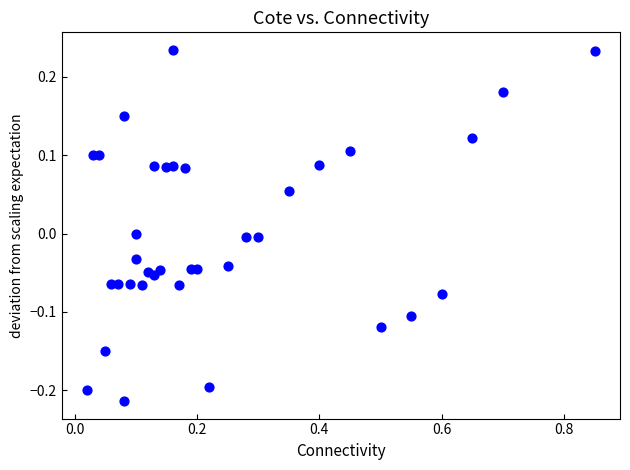

What is the range of X values (max minus min)?

0.8